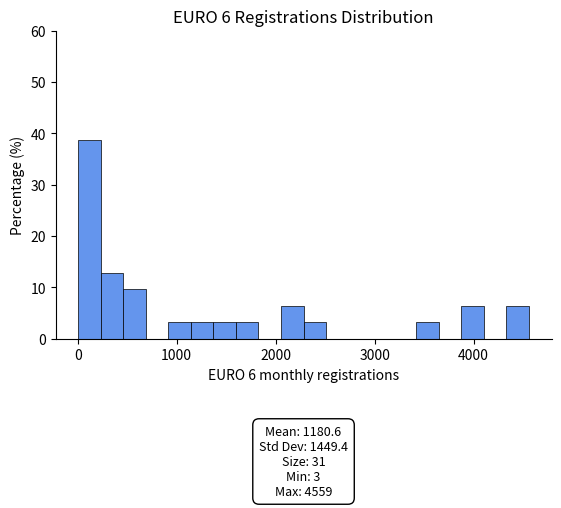

Read against the x-axis, roughly where is the centre of the tallest bar?

100